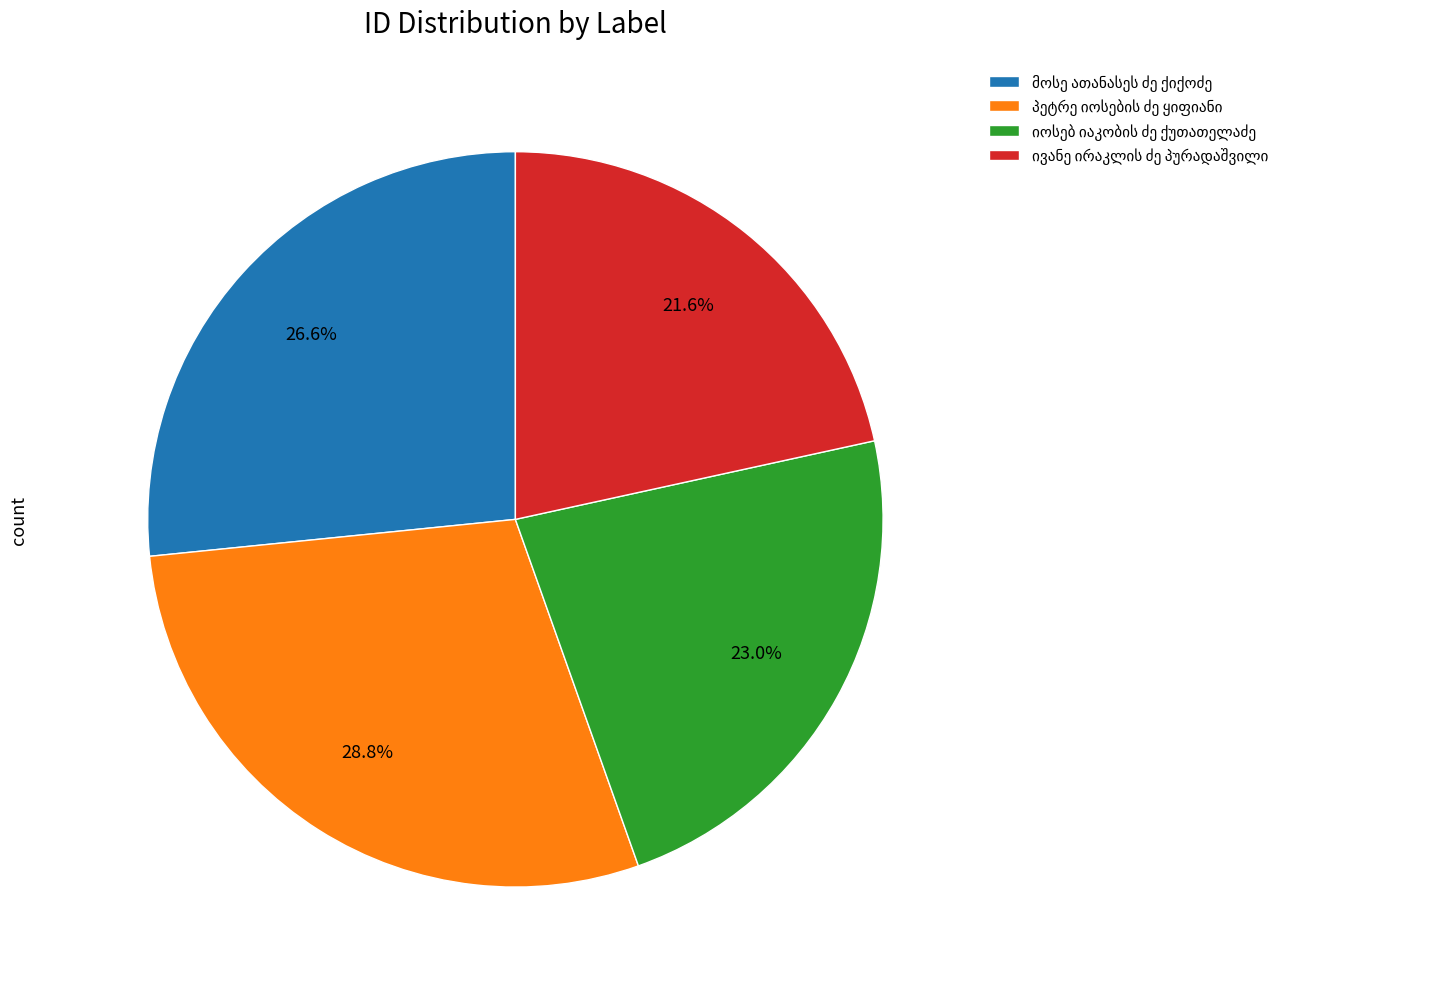

Is there a majority slice in this chart?

No